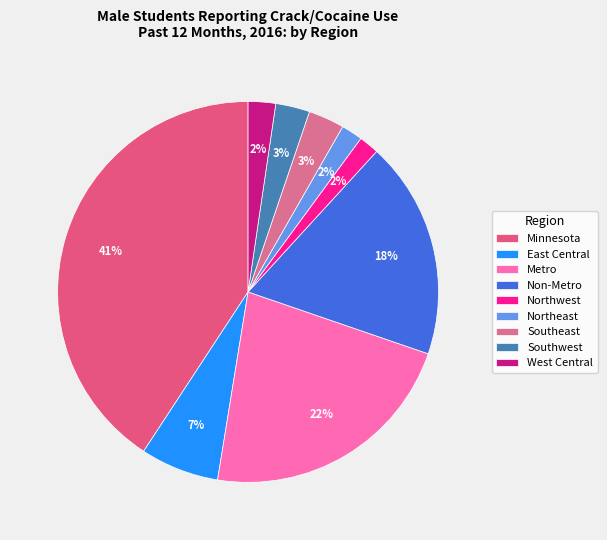

To the nearest percent, what is the difference between the Northeast and Southwest slice percentages?

1%